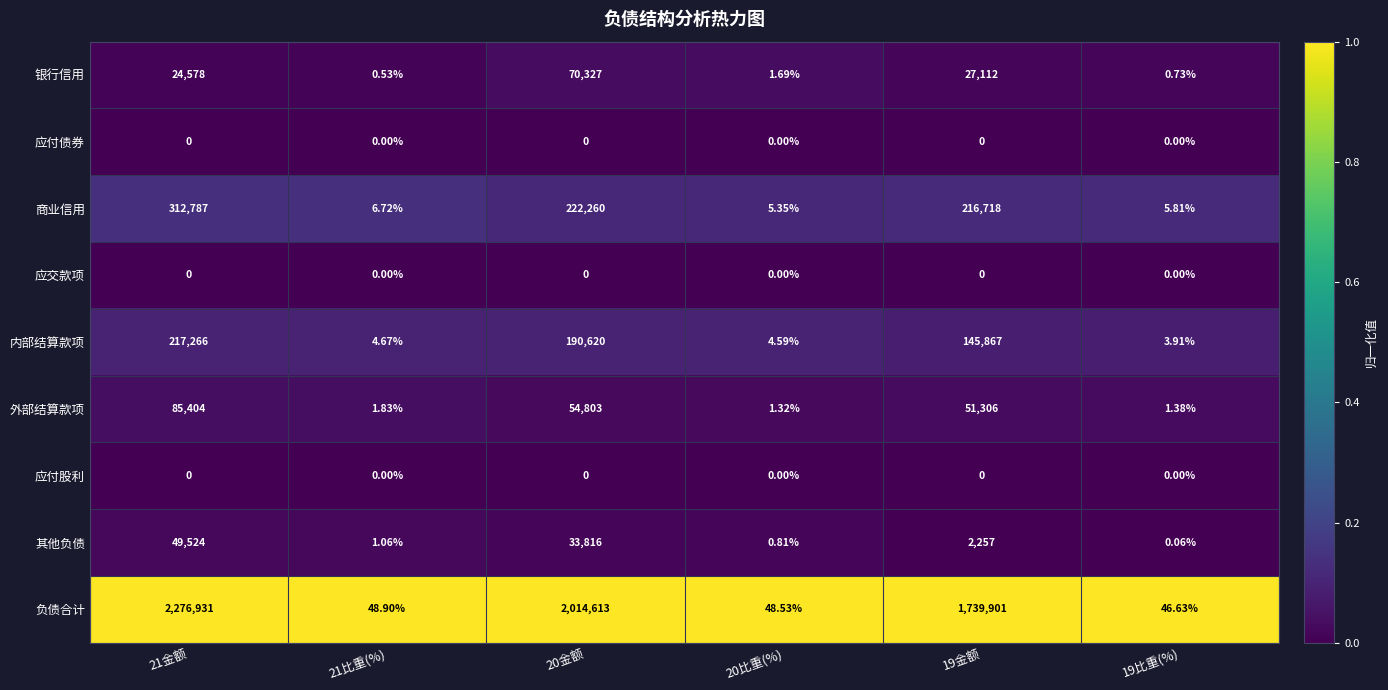

How many data points does each series have?

6